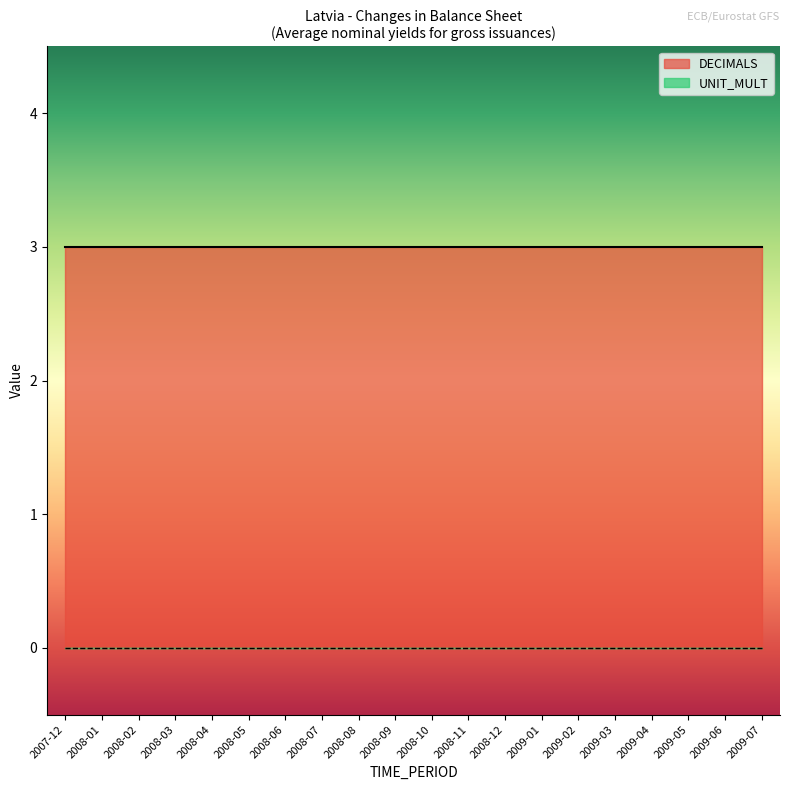

The value of UNIT_MULT at 2008-07 is 0. True or false?

True